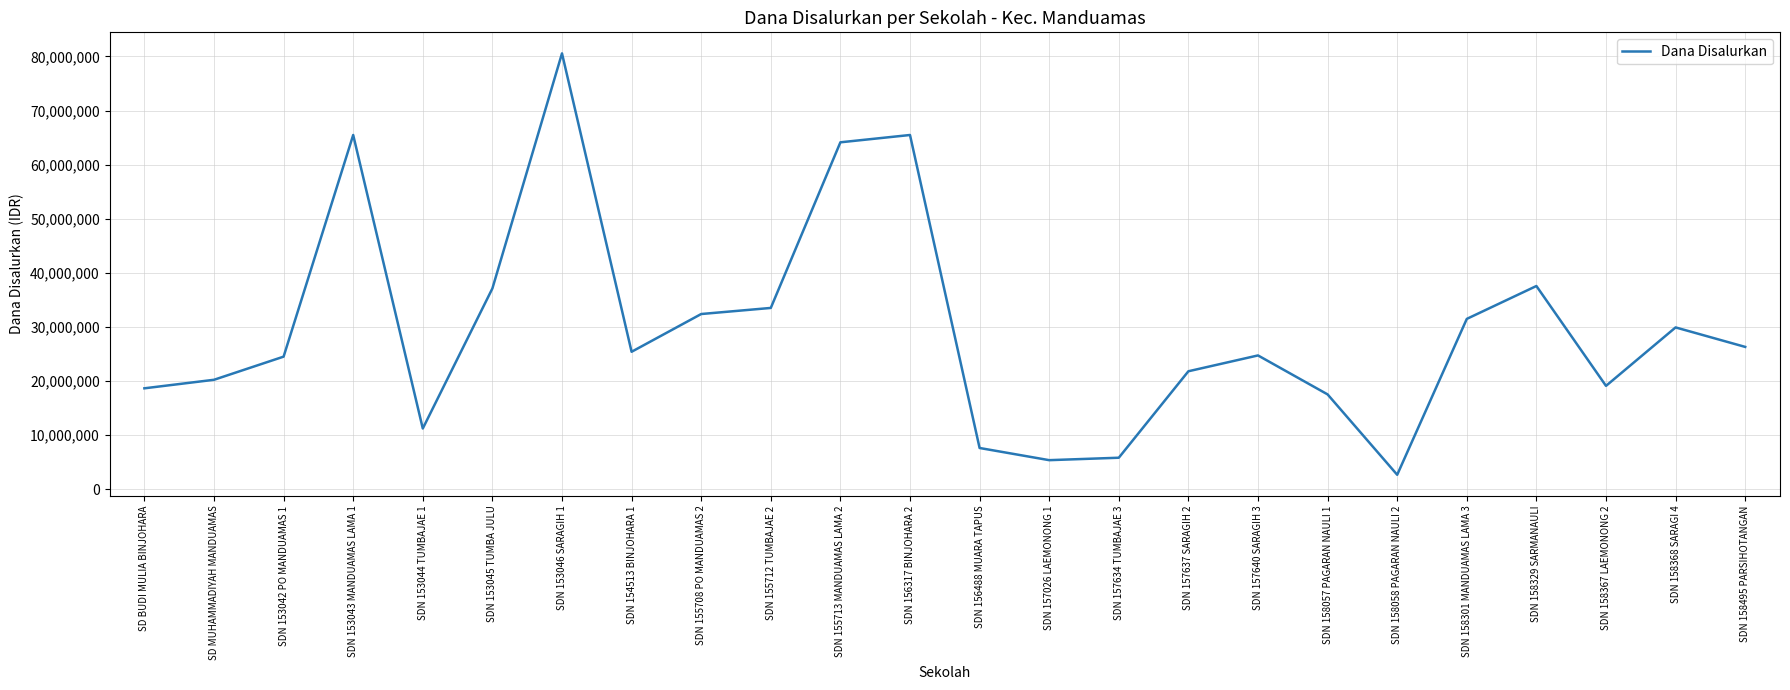

What is the difference between the maximum and minimum values?

77850000